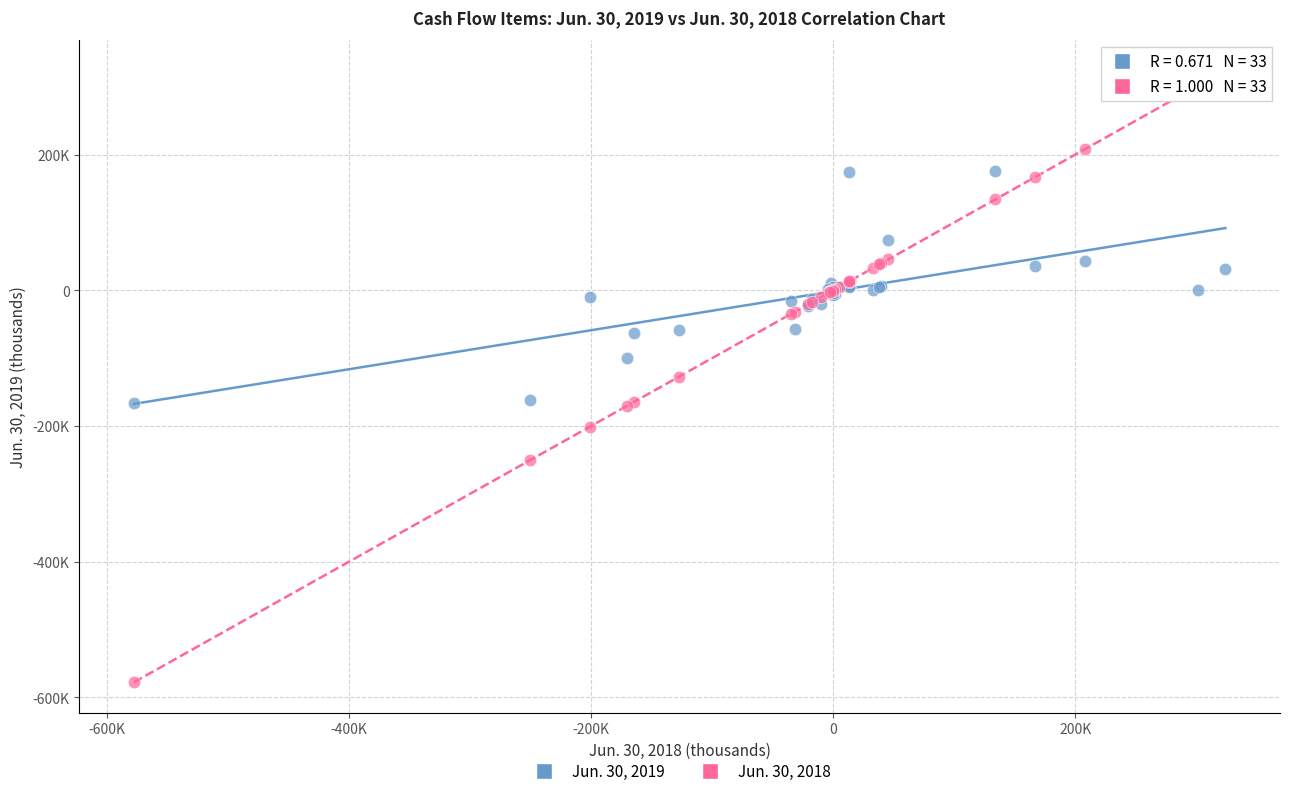

Which series contains the highest Y value?

Jun. 30, 2018